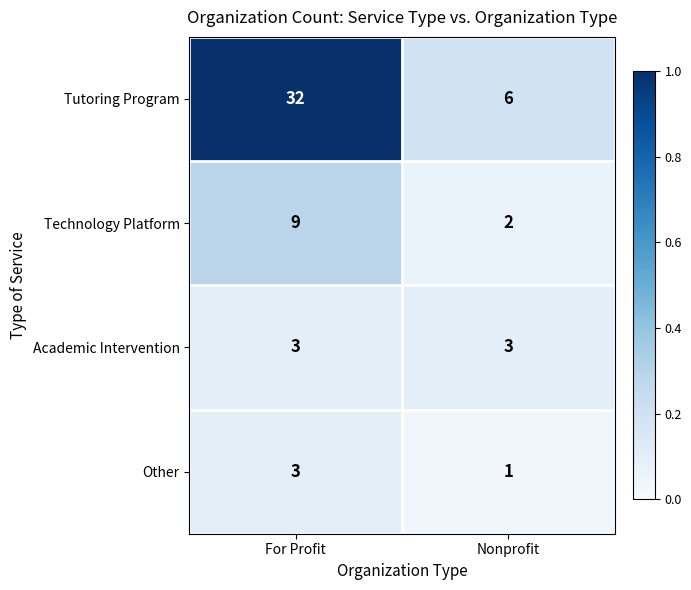

The value of Tutoring Program at For Profit is 32. True or false?

True